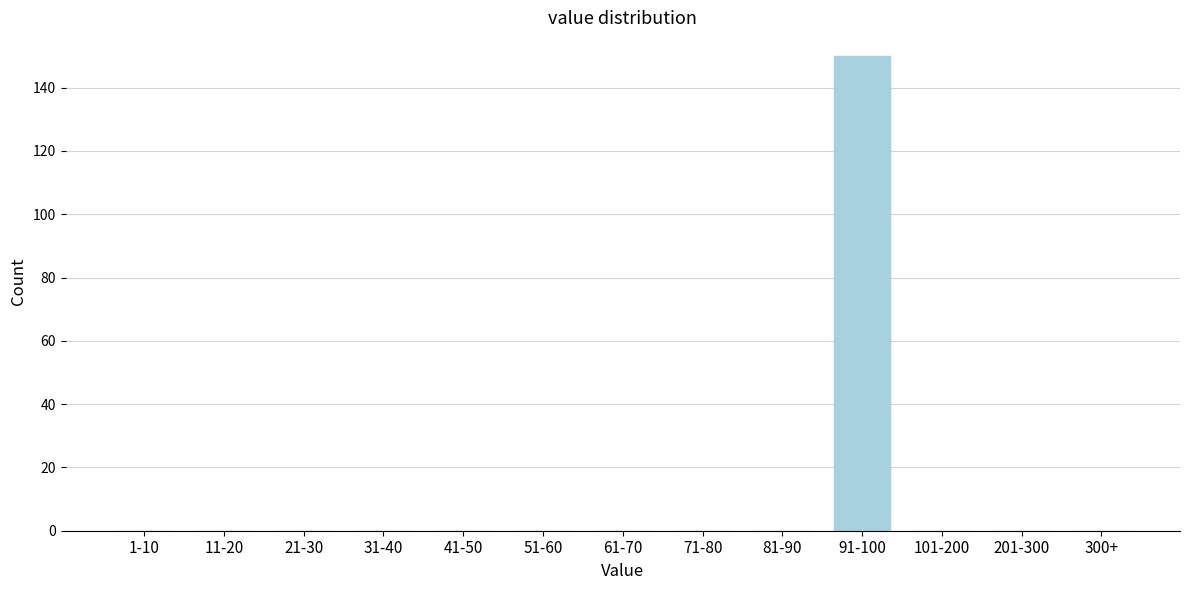

Reading left to right, transcribe all the data shown in this chart.

1-10=0	11-20=0	21-30=0	31-40=0	41-50=0	51-60=0	61-70=0	71-80=0	81-90=0	91-100=150	101-200=0	201-300=0	300+=0